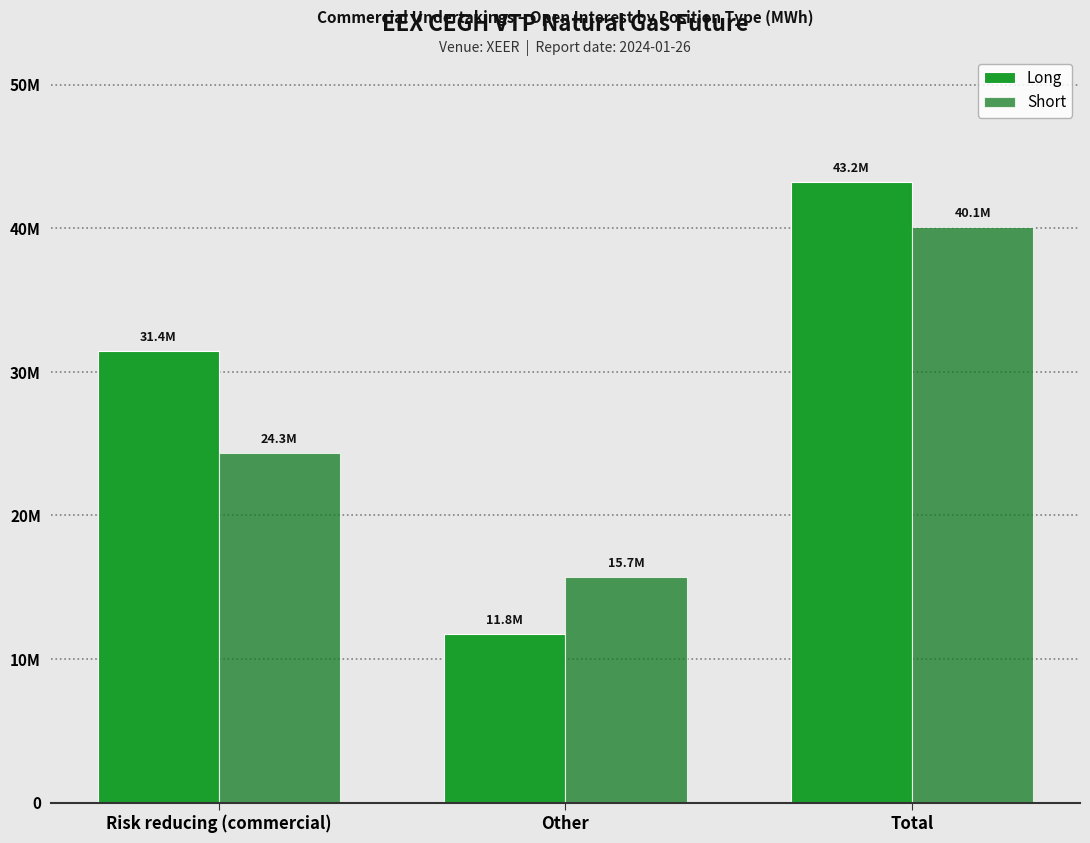

Are the bars grouped side by side (vs. stacked)?

Yes